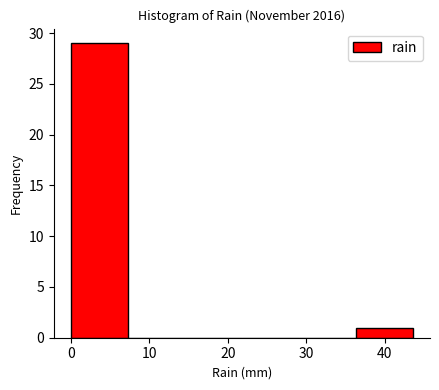

Which range on the x-axis has the tallest bar?

0 to 7